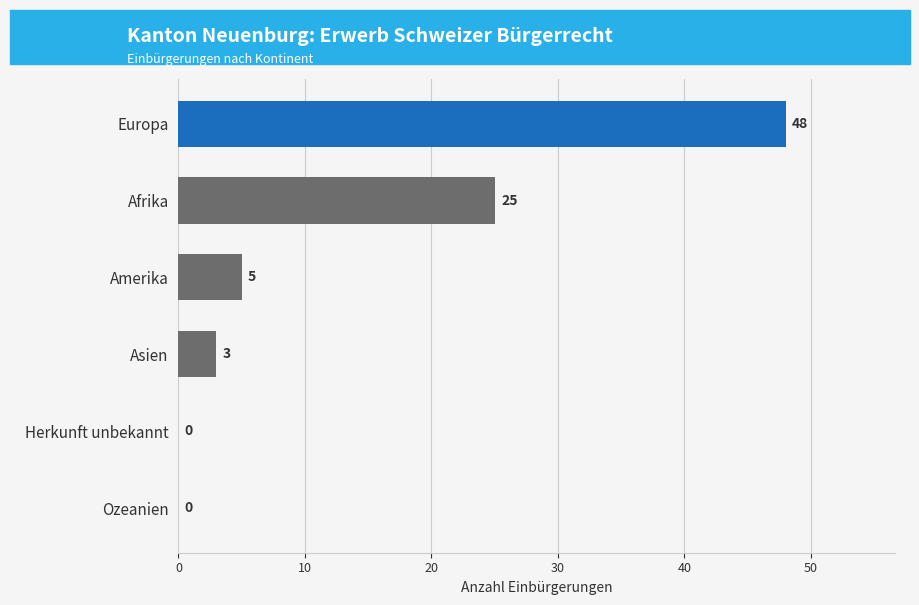

What is the maximum value shown in the chart?

48